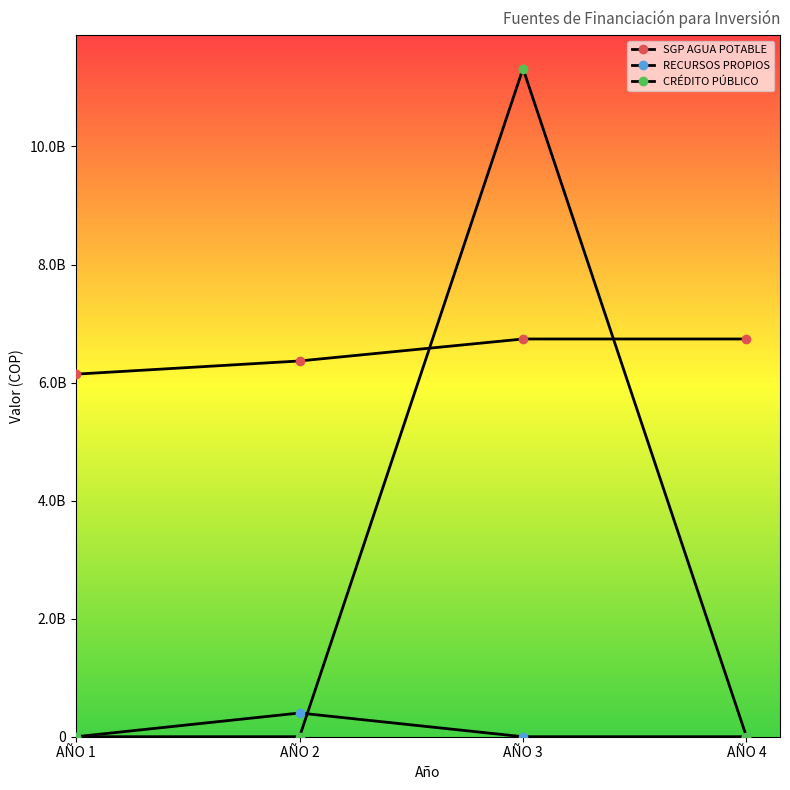

Is this an area chart (filled region under the line)?

No